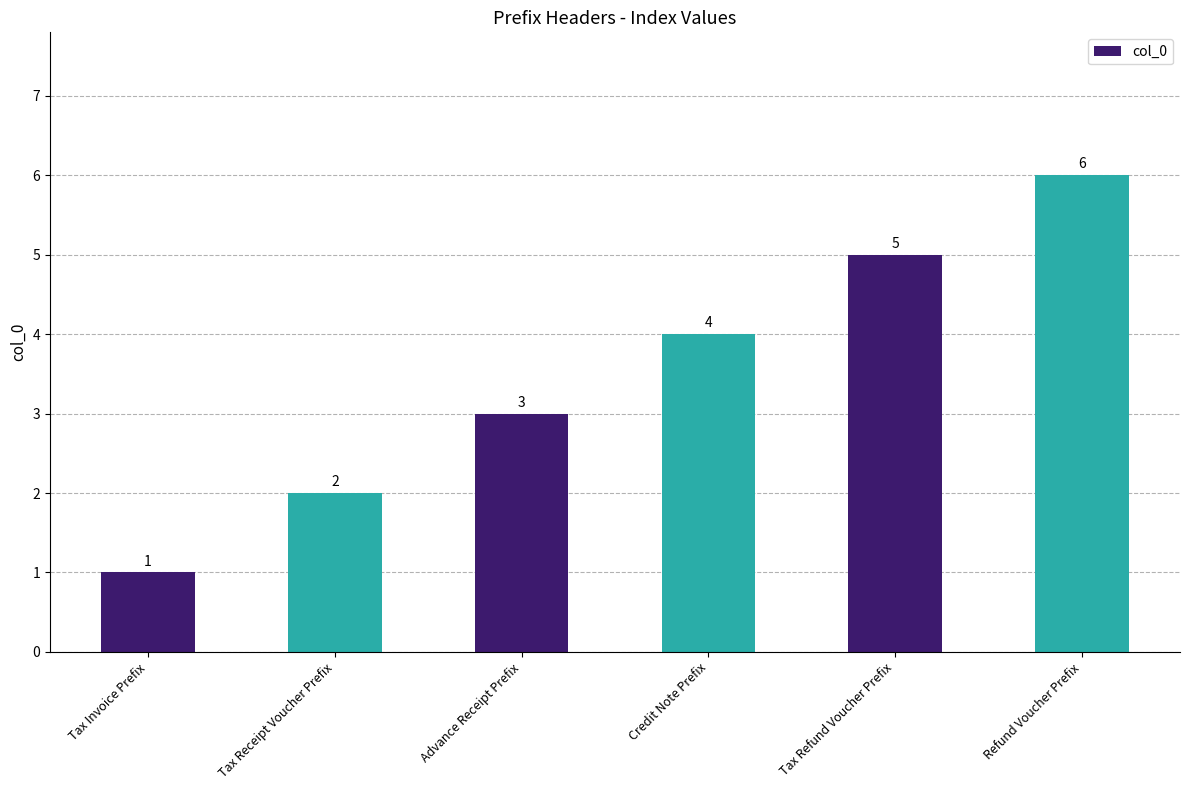

What is the average value?

4